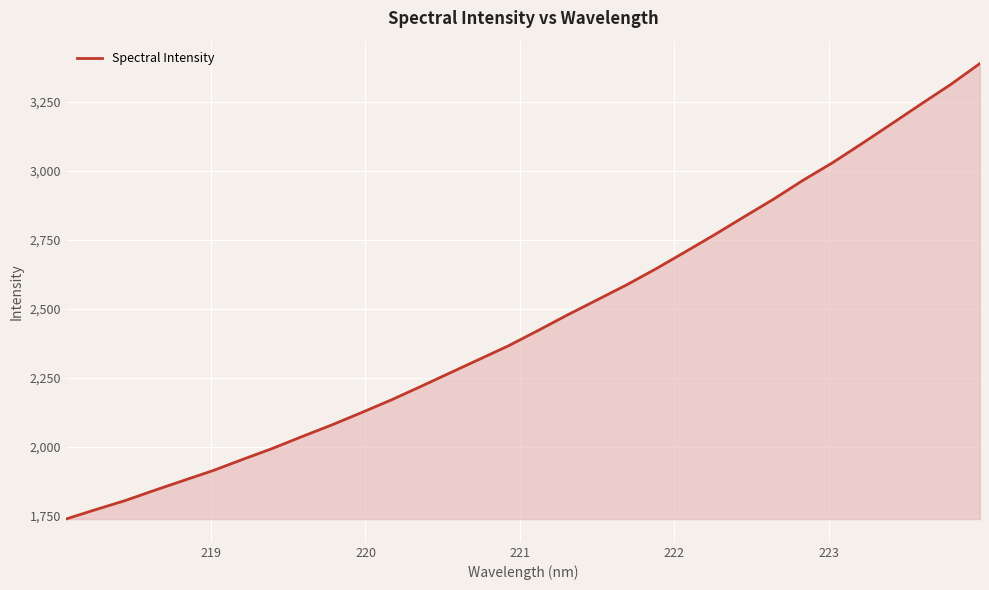

What is the smallest value displayed?

1737.6